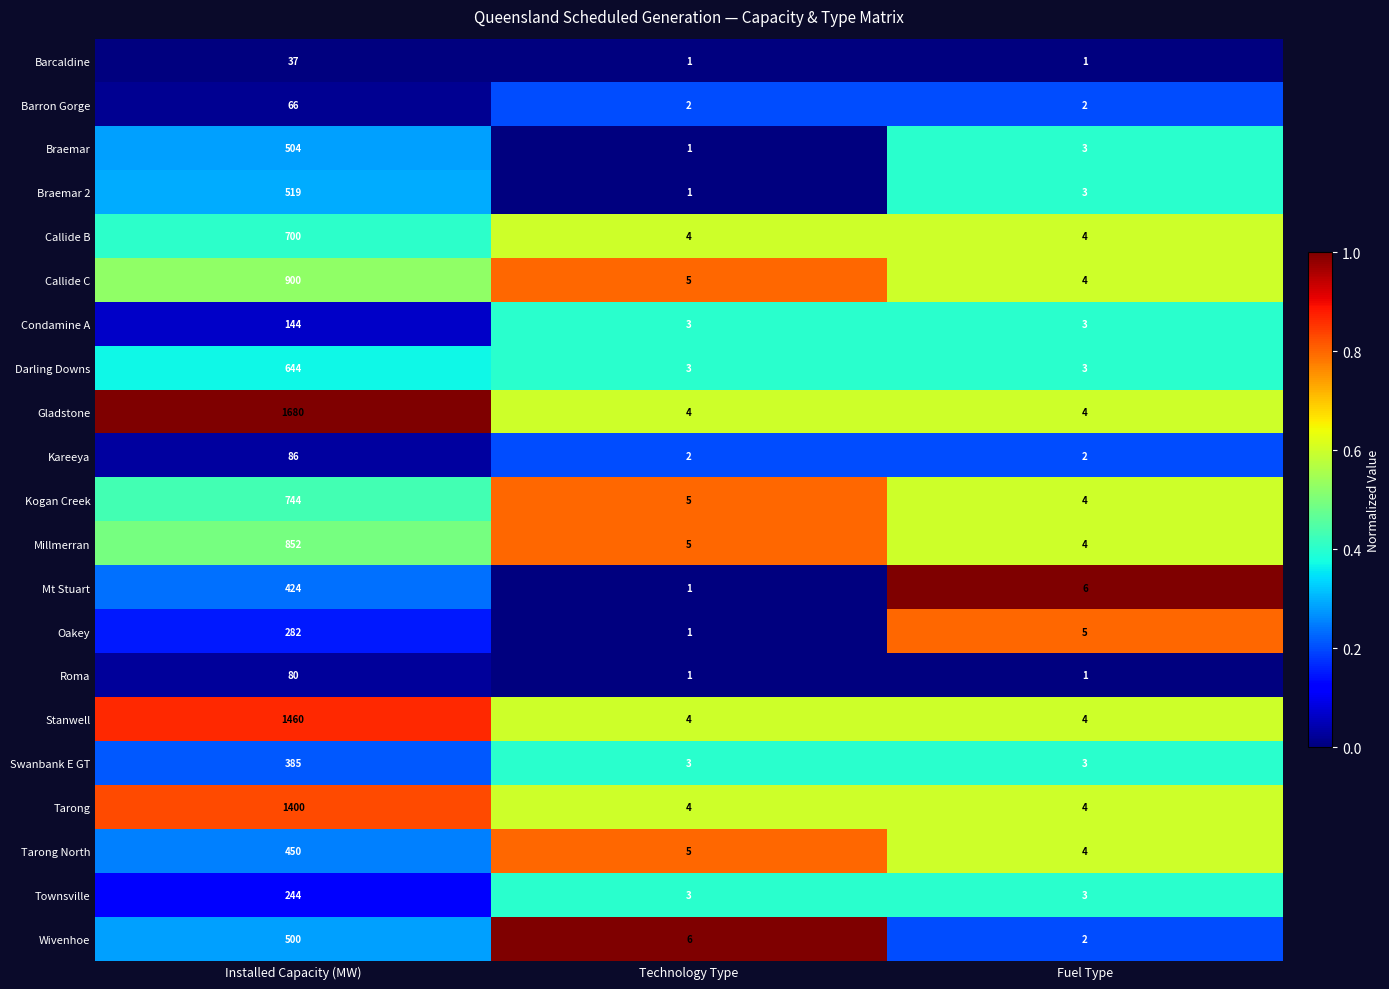

List the series in order of their peak value, lowest first.

Barcaldine, Barron Gorge, Roma, Kareeya, Condamine A, Townsville, Oakey, Swanbank E GT, Mt Stuart, Tarong North, Wivenhoe, Braemar, Braemar 2, Darling Downs, Callide B, Kogan Creek, Millmerran, Callide C, Tarong, Stanwell, Gladstone